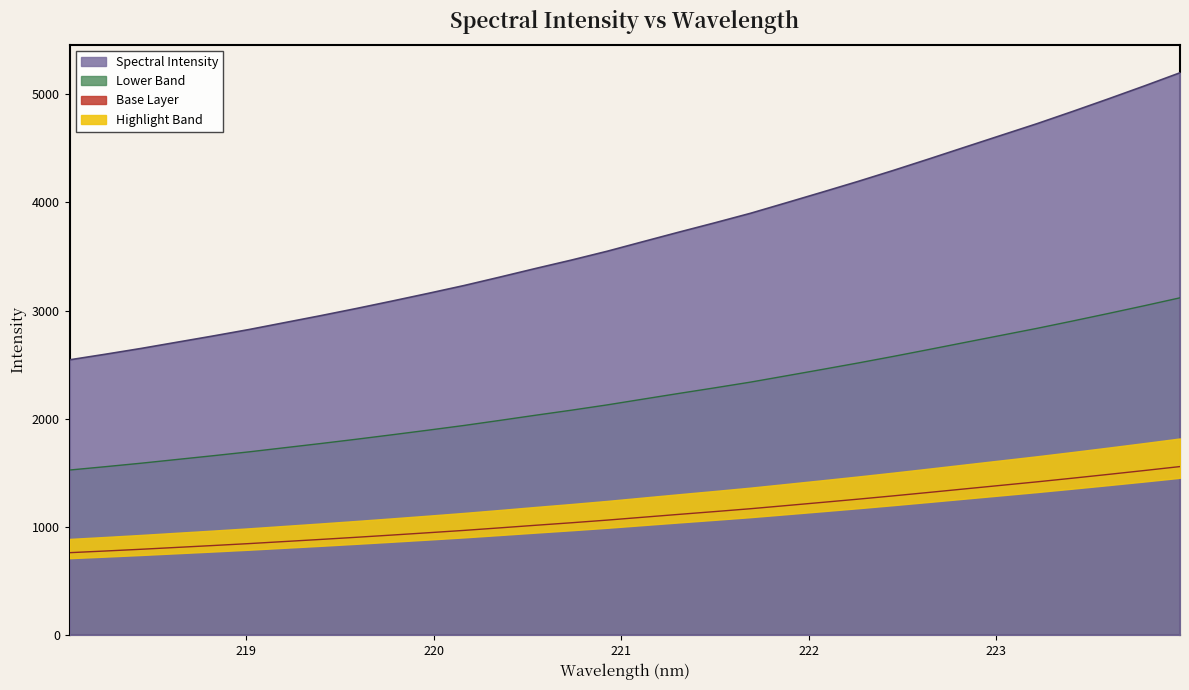

What is the change in value from 219.2067 to 219.7801?

+199.3